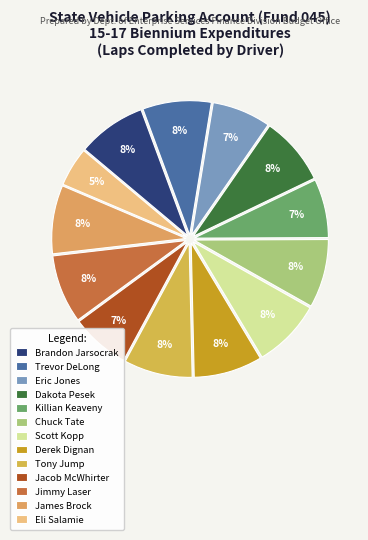

To the nearest percent, what percentage of the pie is Killian Keaveny?

7%